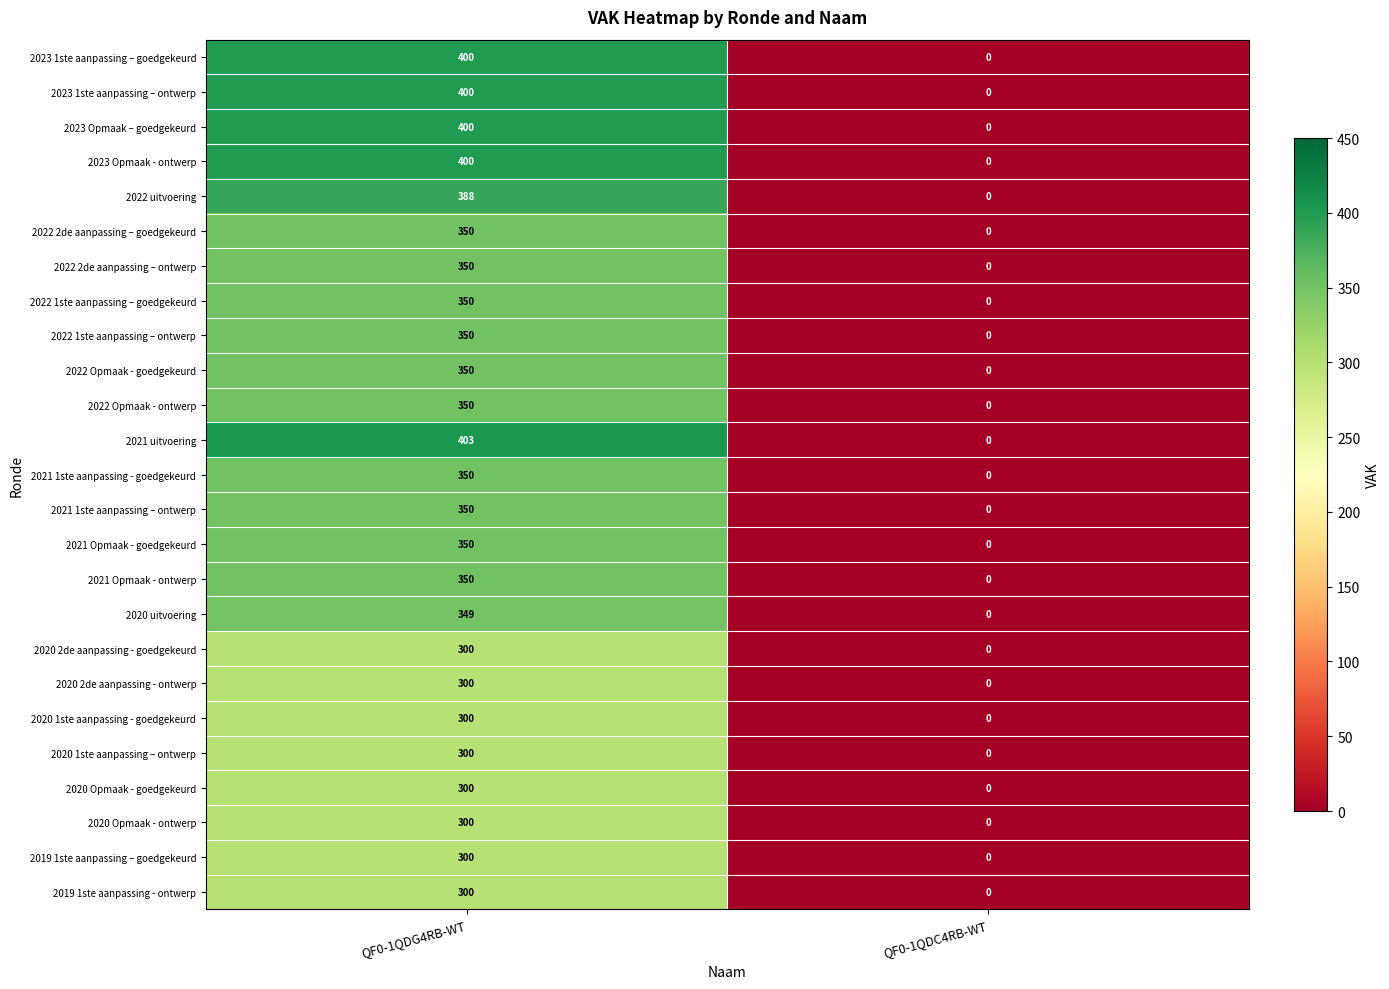

Rank the categories by 2022 1ste aanpassing – goedgekeurd value from highest to lowest.

QF0-1QDG4RB-WT, QF0-1QDC4RB-WT